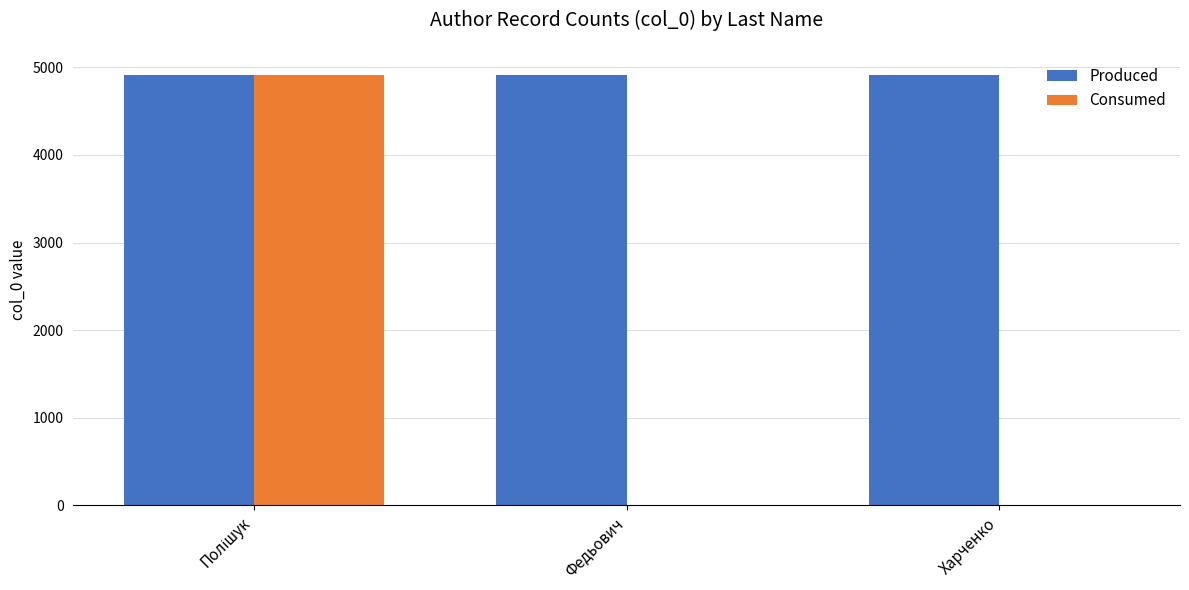

Count the Consumed values in the range 0 to 4907.

3